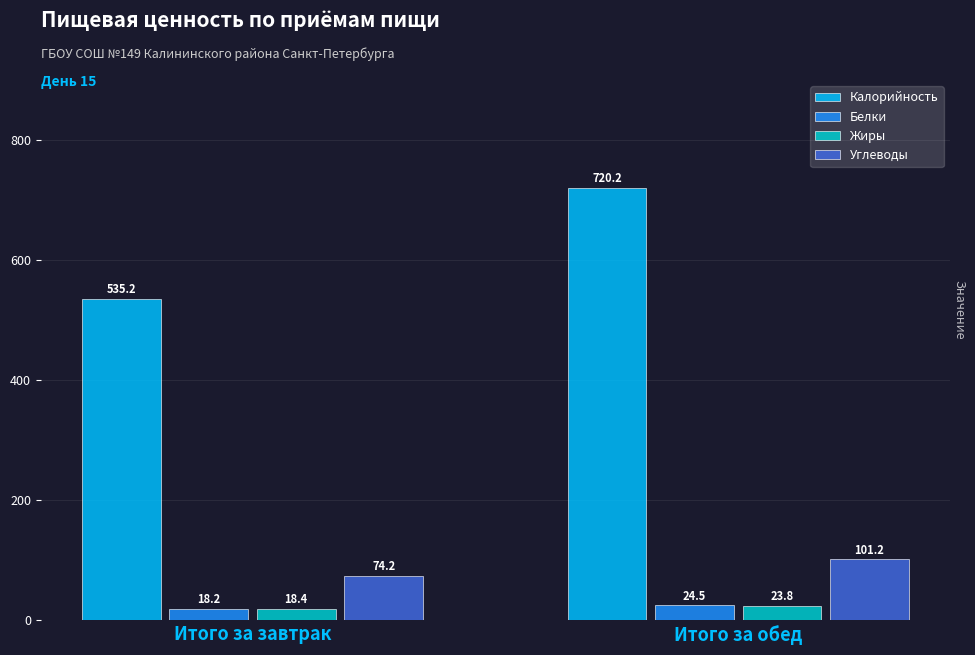

Are the bars grouped side by side (vs. stacked)?

Yes